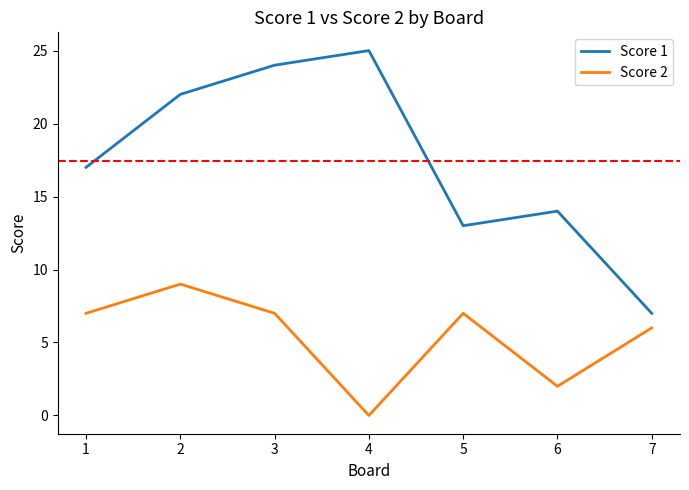

True or false: Score 1 and Score 2 intersect in this chart.

False